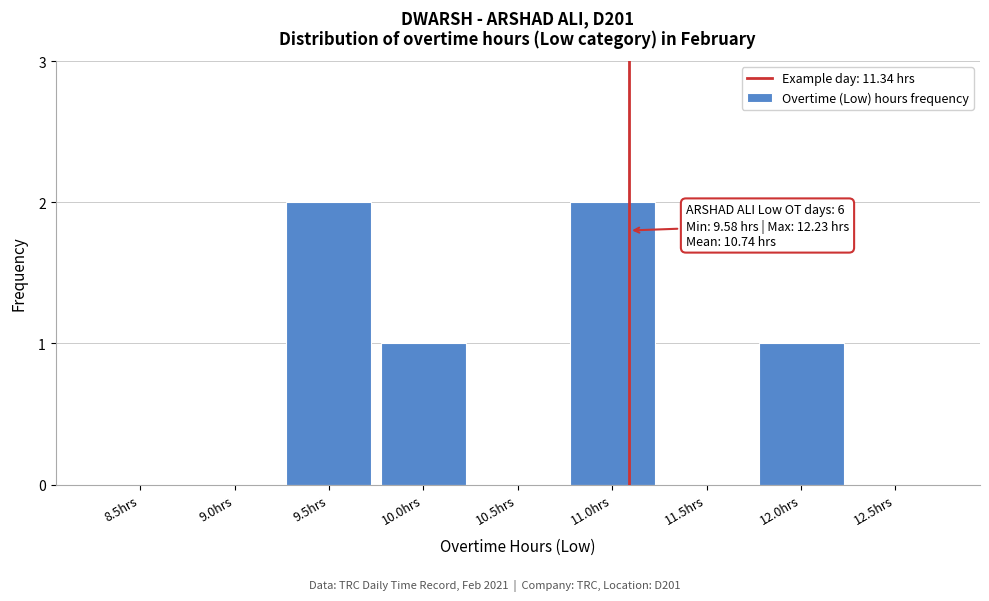

Reading right to left, extract all data points from this chart.

12.5hrs=0	12.0hrs=1	11.5hrs=0	11.0hrs=2	10.5hrs=0	10.0hrs=1	9.5hrs=2	9.0hrs=0	8.5hrs=0